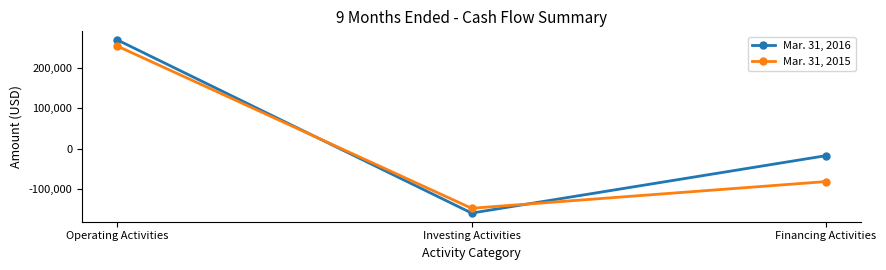

Does the chart display data point markers on the line(s)?

Yes